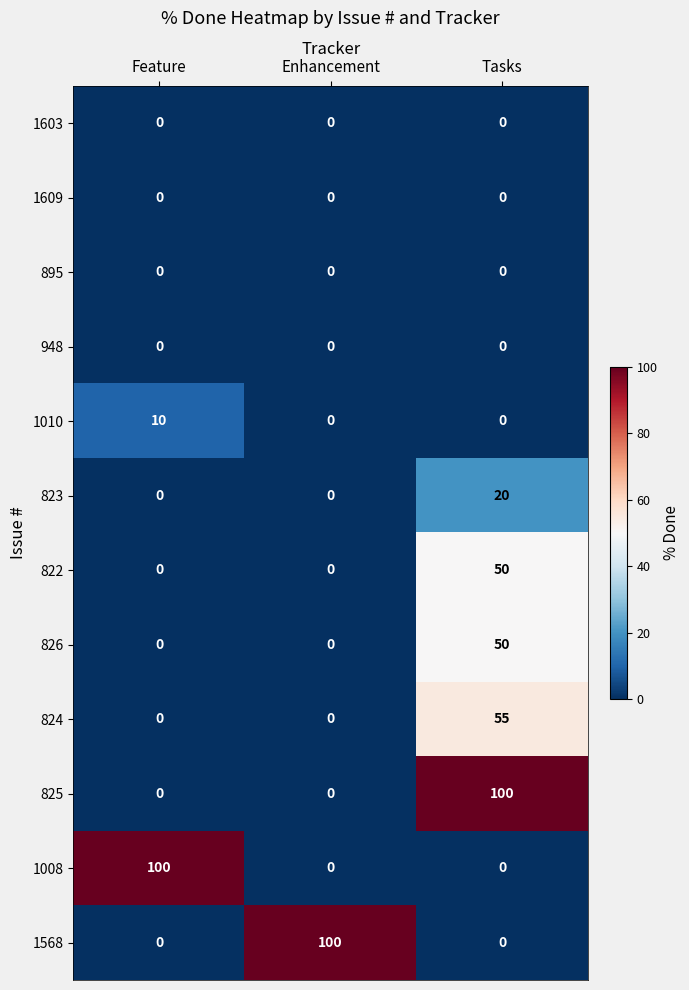

At which category is the sum across all series the highest?

Tasks